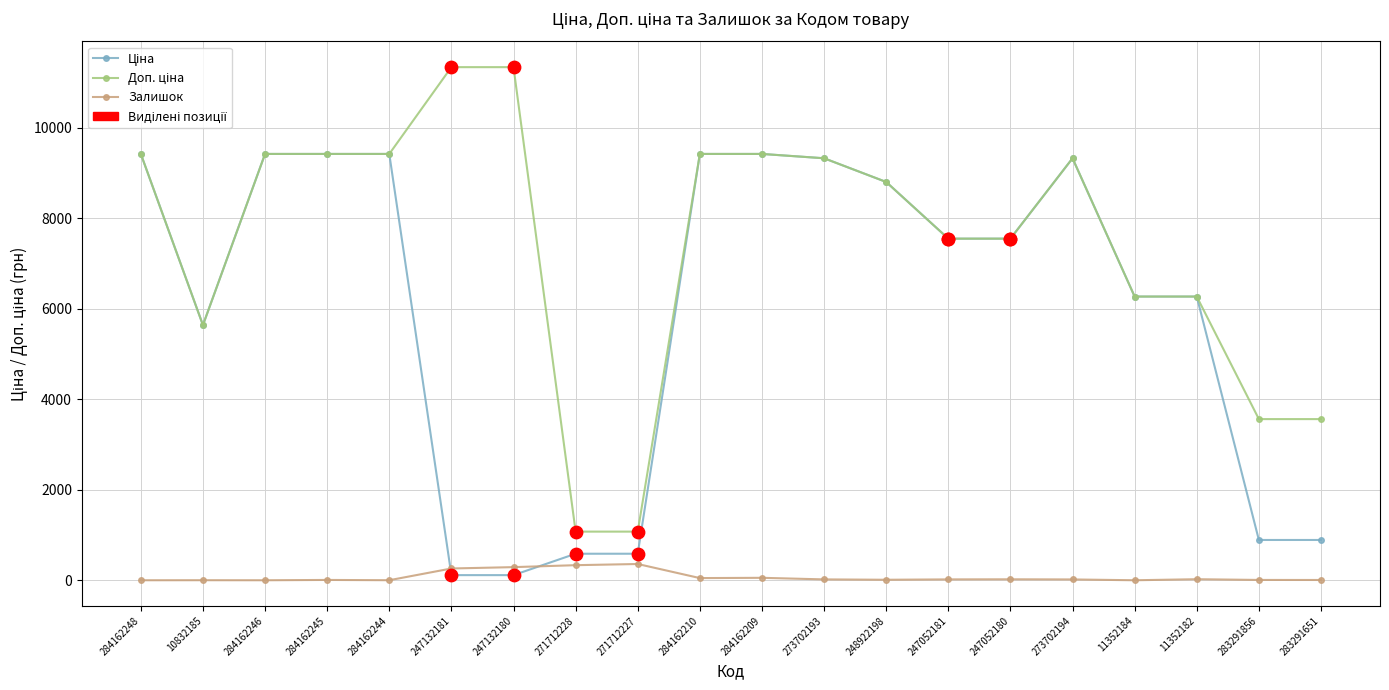

At how many categories does at least one series exceed 9970?

2